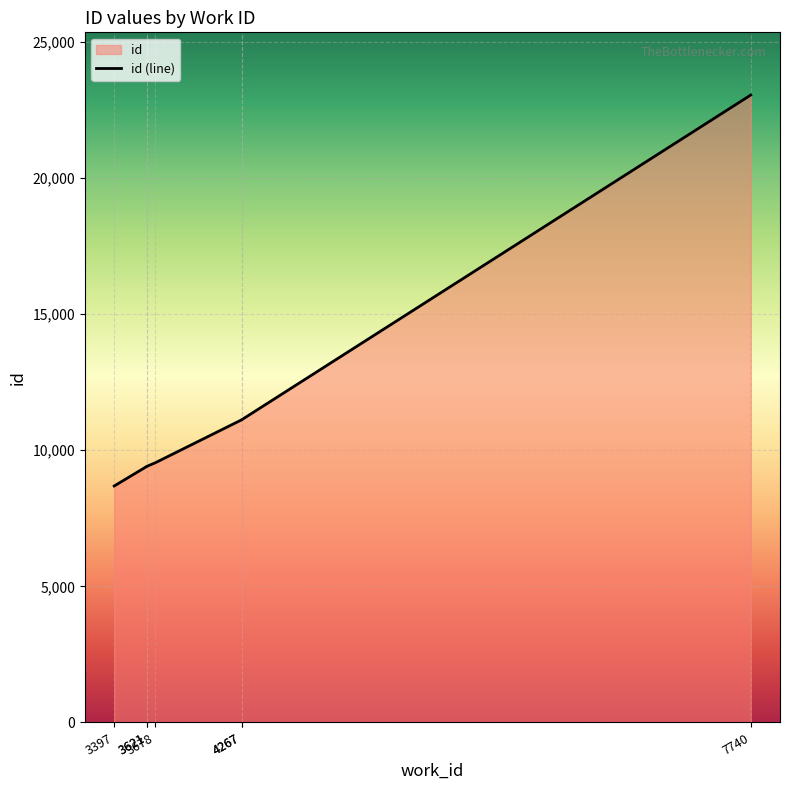

Rank the categories by value from highest to lowest.

7740, 4267, 4267, 3678, 3621, 3621, 3397